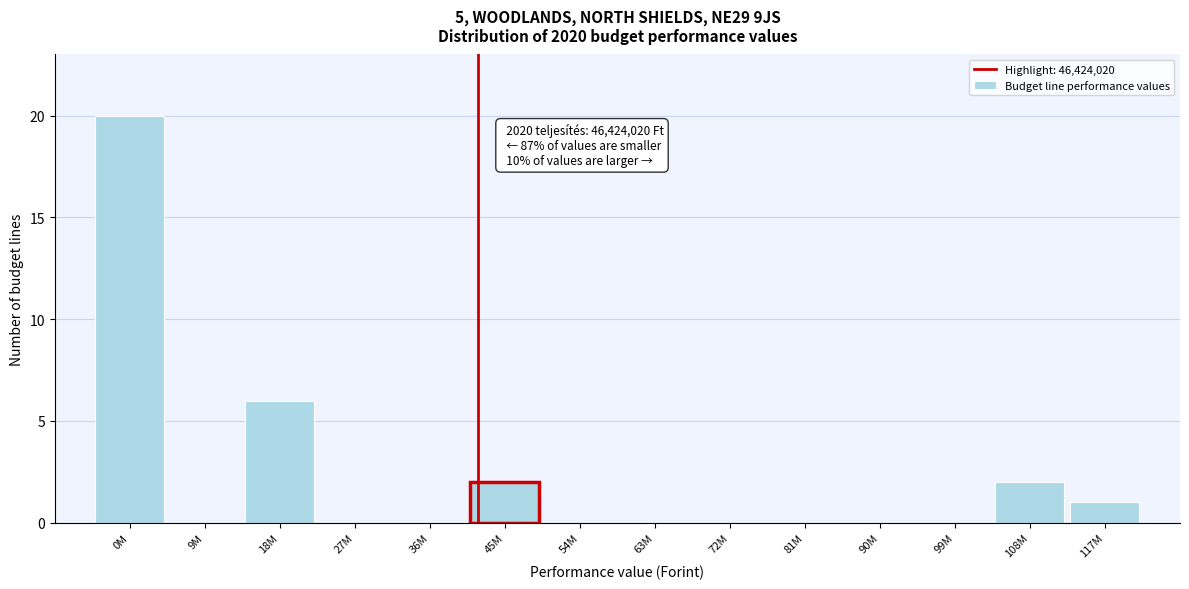

Reading right to left, what are all the values shown in this chart?

117M=1	108M=2	99M=0	90M=0	81M=0	72M=0	63M=0	54M=0	45M=2	36M=0	27M=0	18M=6	9M=0	0M=20